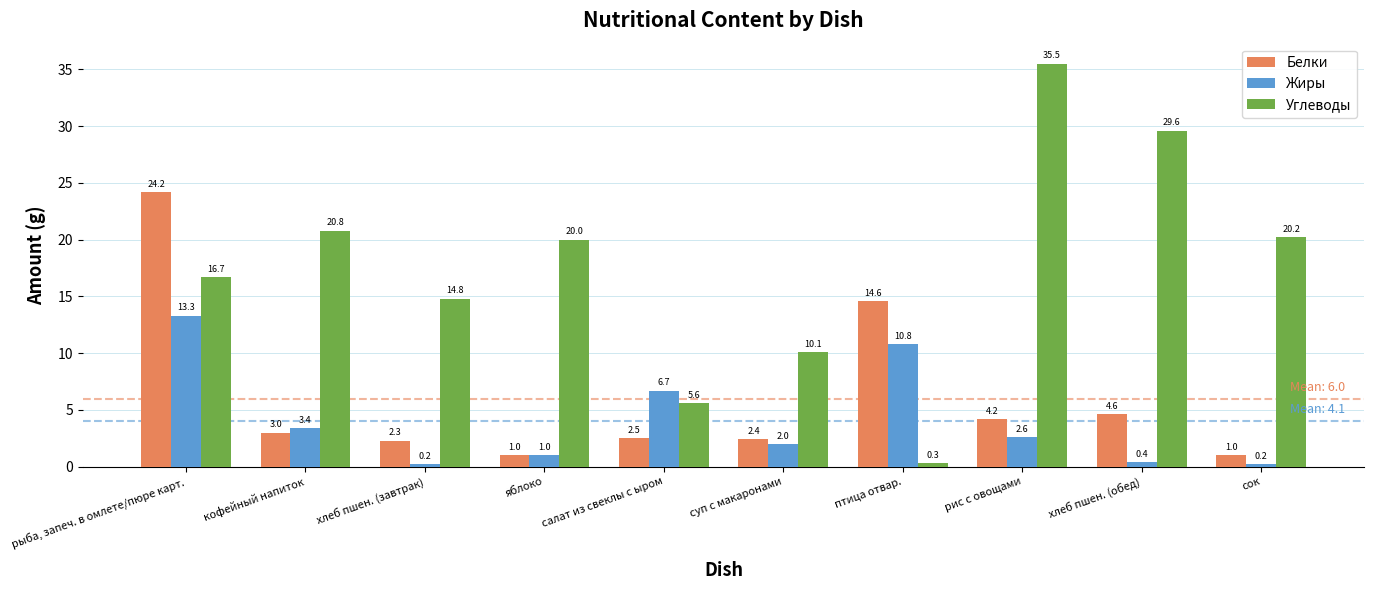

At суп с макаронами, list the series in order from largest to smallest.

Углеводы, Белки, Жиры